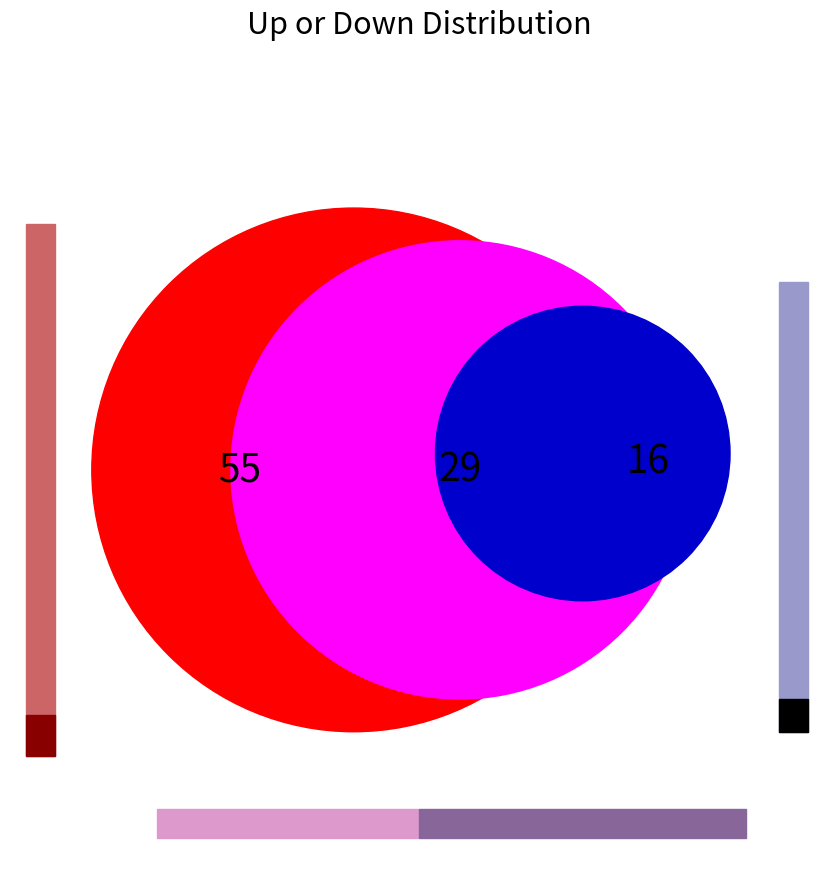

What percentage is the down slice, to the nearest percent?

29%